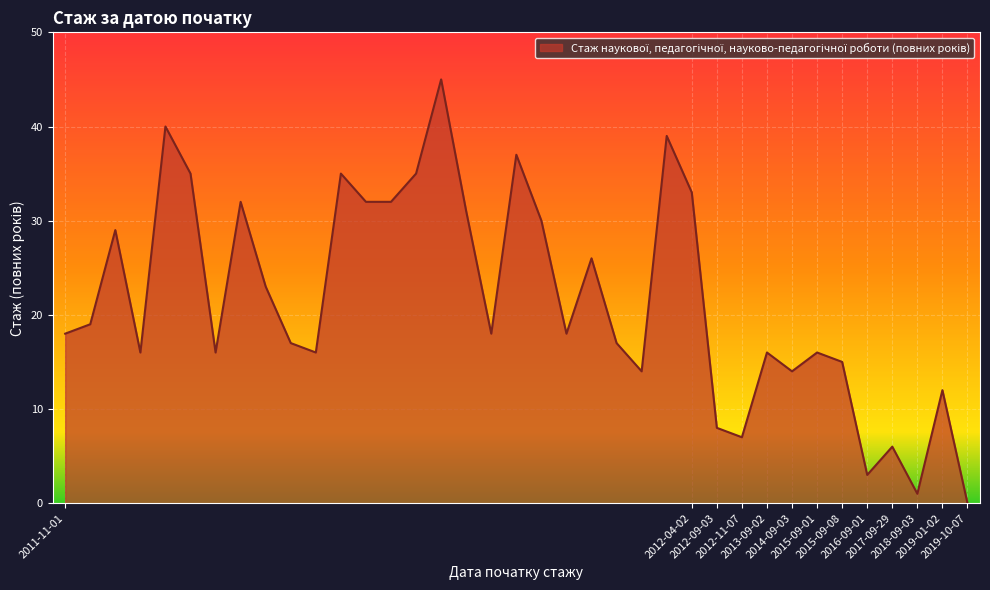

What is the difference between the maximum and minimum values?

45